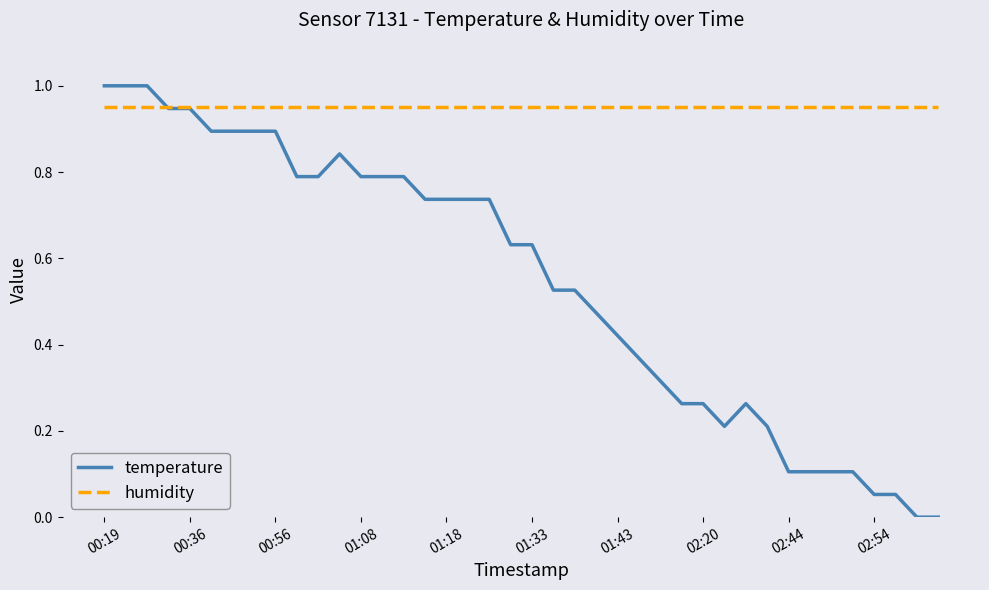

Which series has the largest total across all categories?

humidity